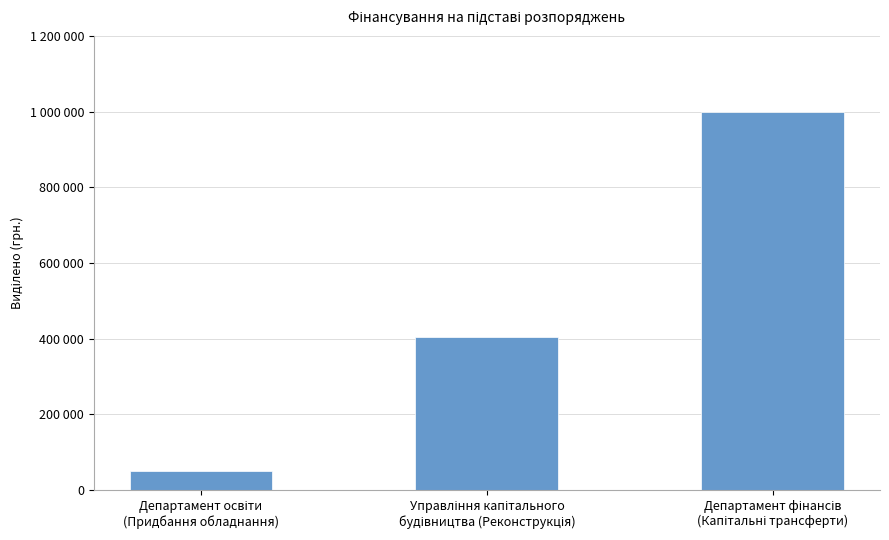

True or false: the data shows 666082 at Управління капітального
будівництва (Реконструкція).

False